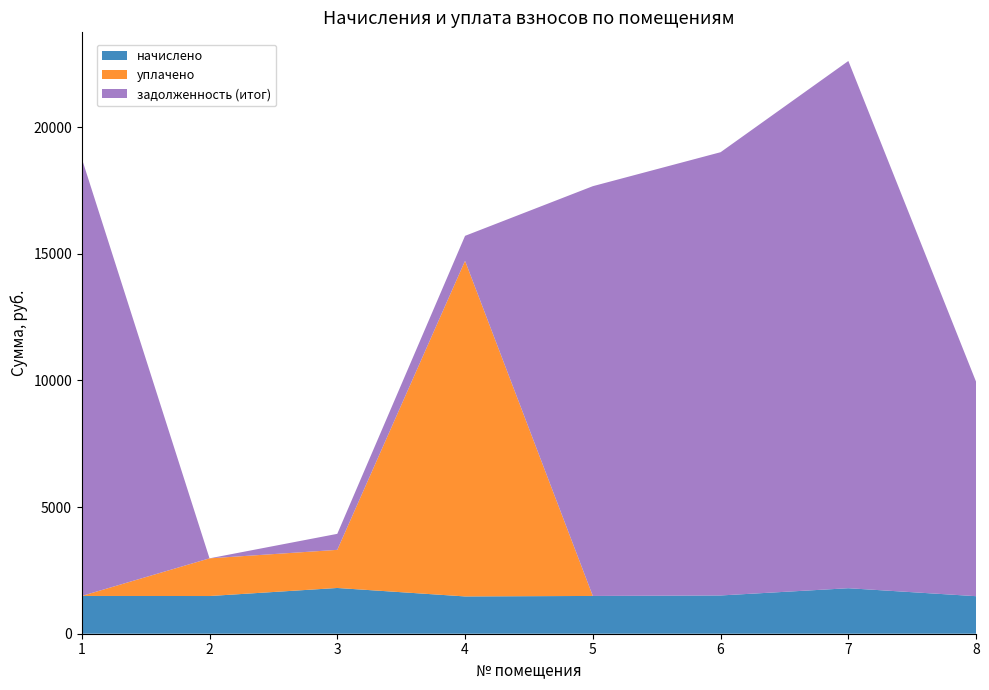

At which category is the sum across all series the highest?

7